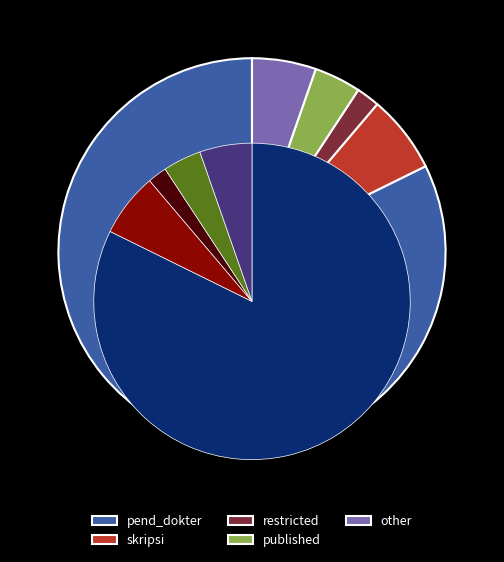

To the nearest percent, what is the difference between the largest and smallest slice percentages?

80%